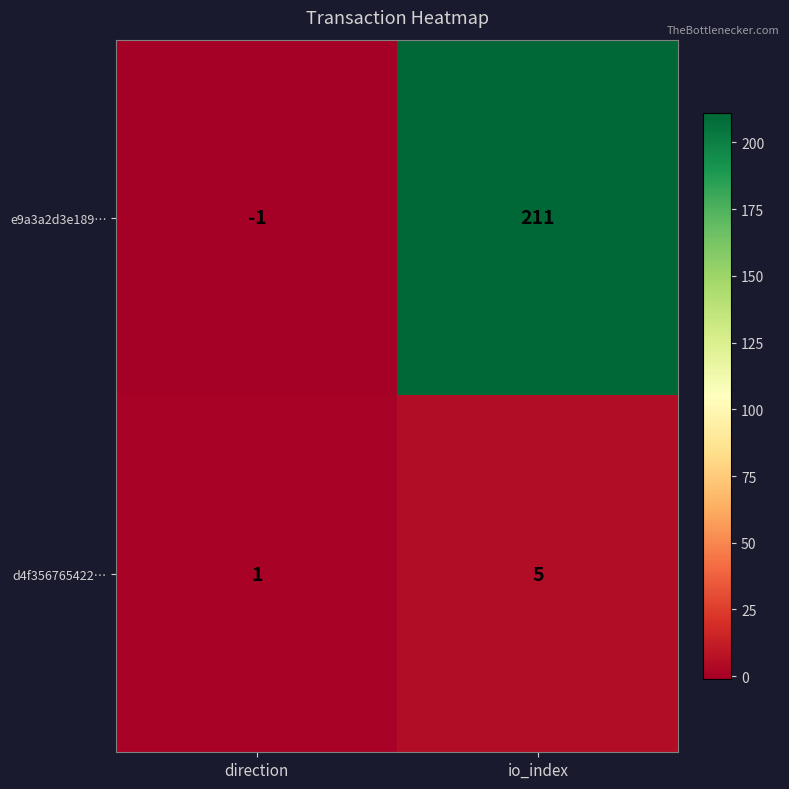

What is the difference between the maximum and minimum values in the d4f356765422… series?

4